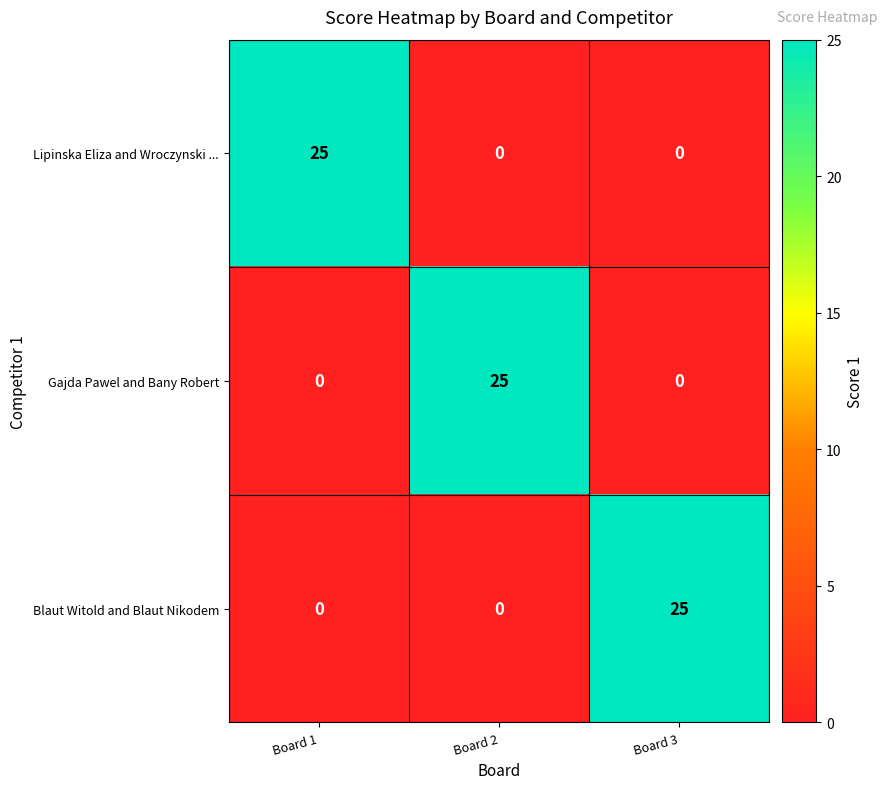

How many Lipinska Eliza and Wroczynski ... values are between 0 and 25?

3